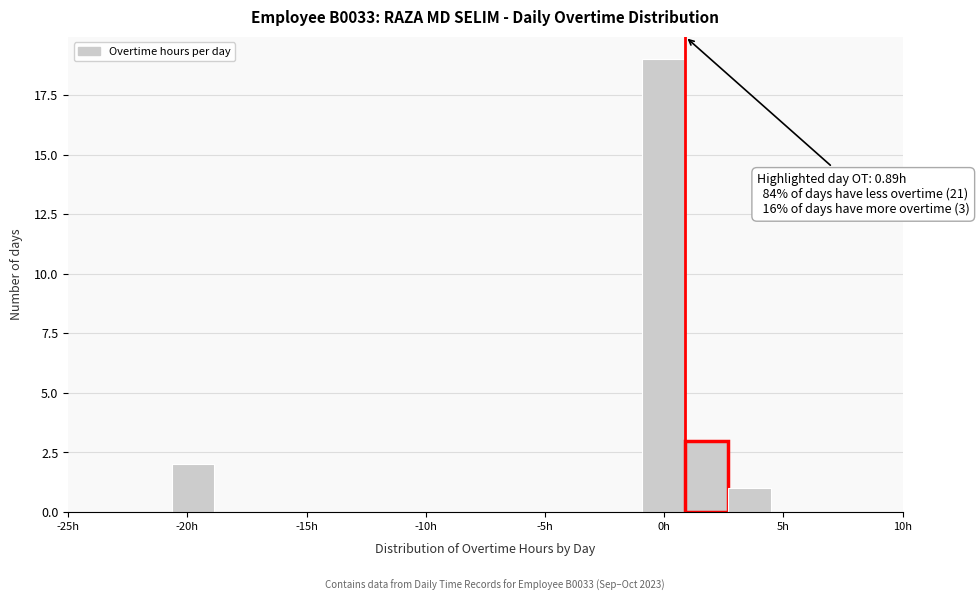

Read against the x-axis, roughly where is the centre of the tallest bar?

0.0